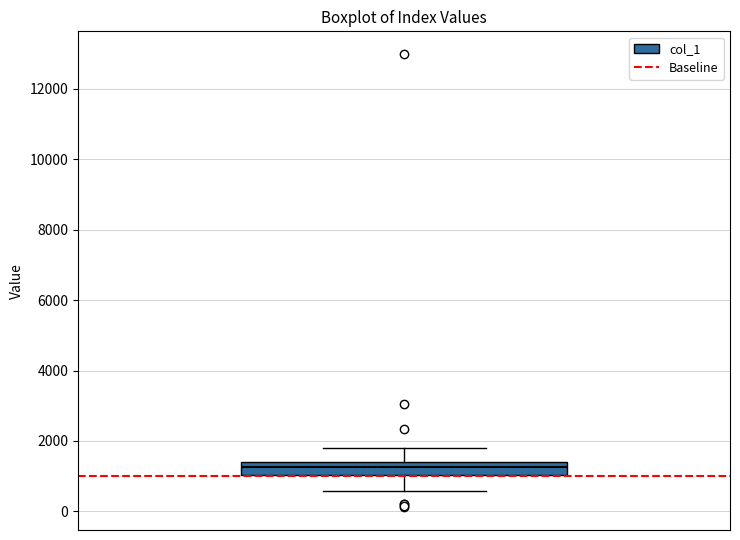

Transcribe this box plot: give where the median line is, the range the box spans, and where the two whiskers end, as read against the y-axis. The values are not printed on the chart, so give them approximately, as read against the axis.

median 1200, box 1000 to 1400, whiskers 600 to 1800